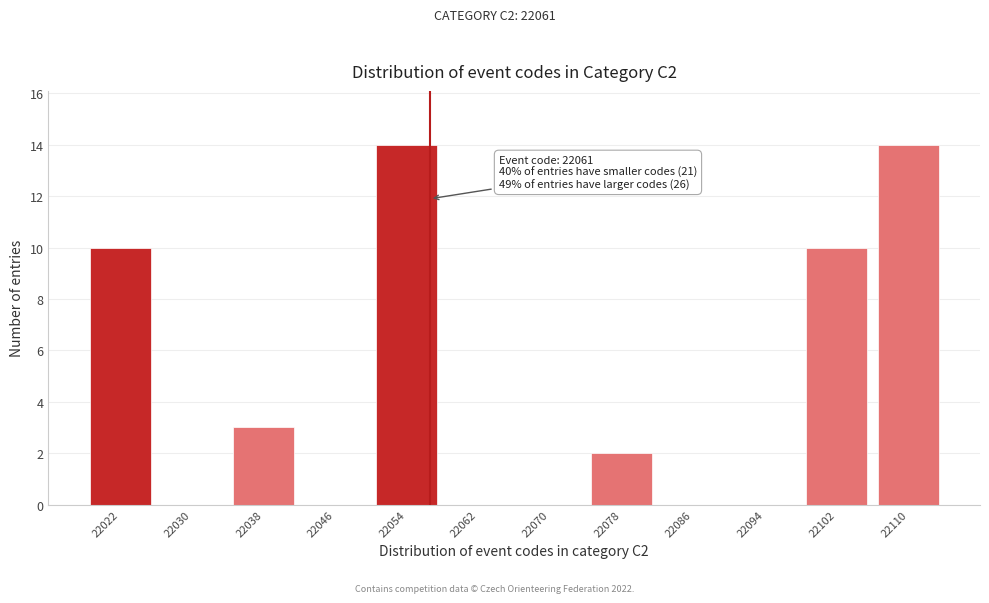

Reading left to right, extract all data points from this chart.

22022=10	22030=0	22038=3	22046=0	22054=14	22062=0	22070=0	22078=2	22086=0	22094=0	22102=10	22110=14